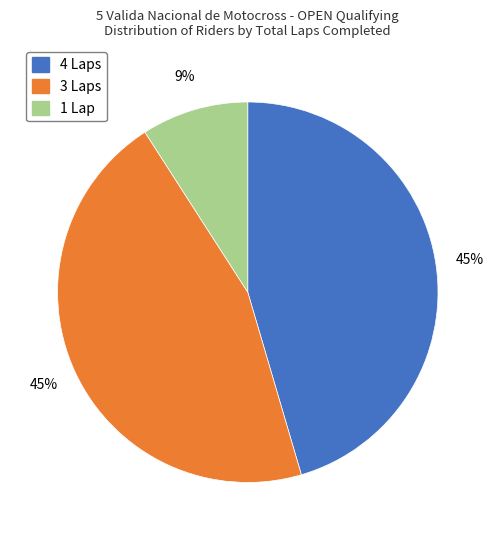

Does any single category account for the majority?

No